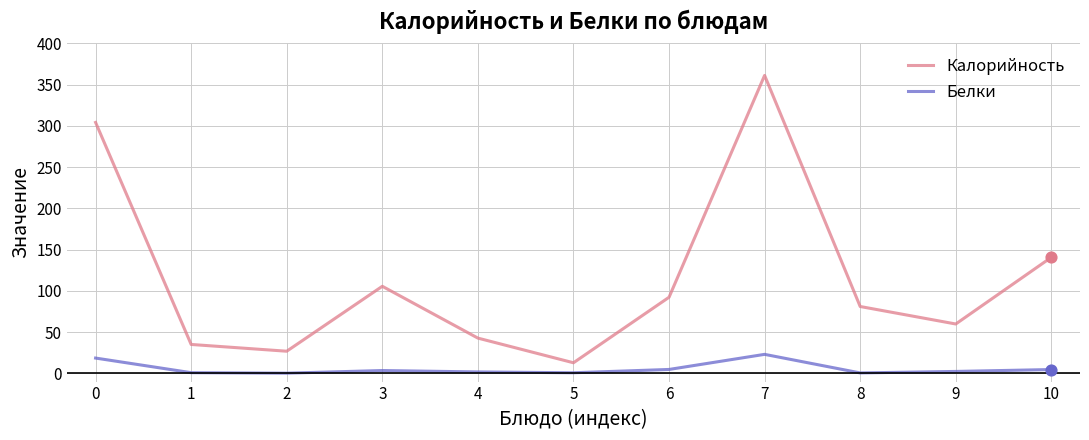

What are all the series names shown in the legend?

Калорийность, Белки